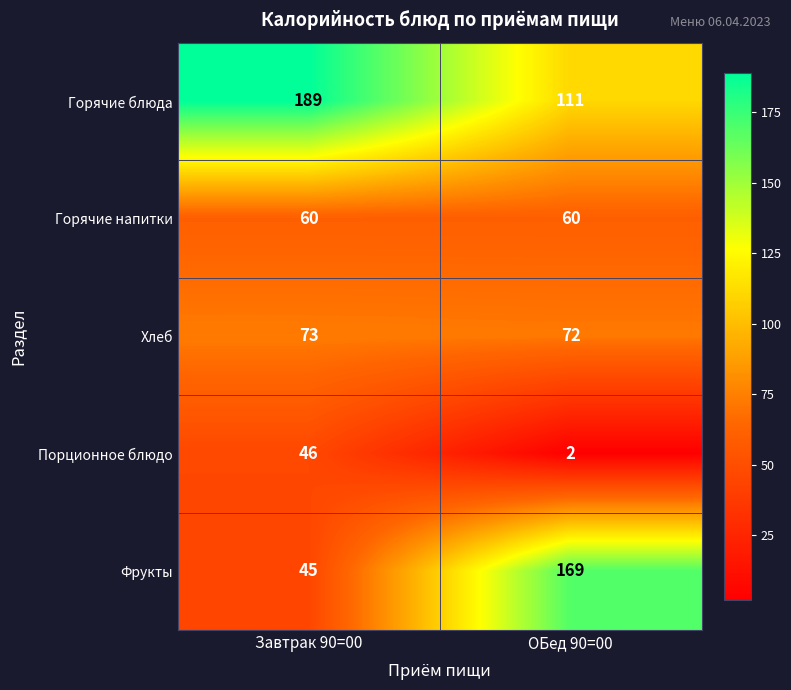

What is the greatest value displayed?

189